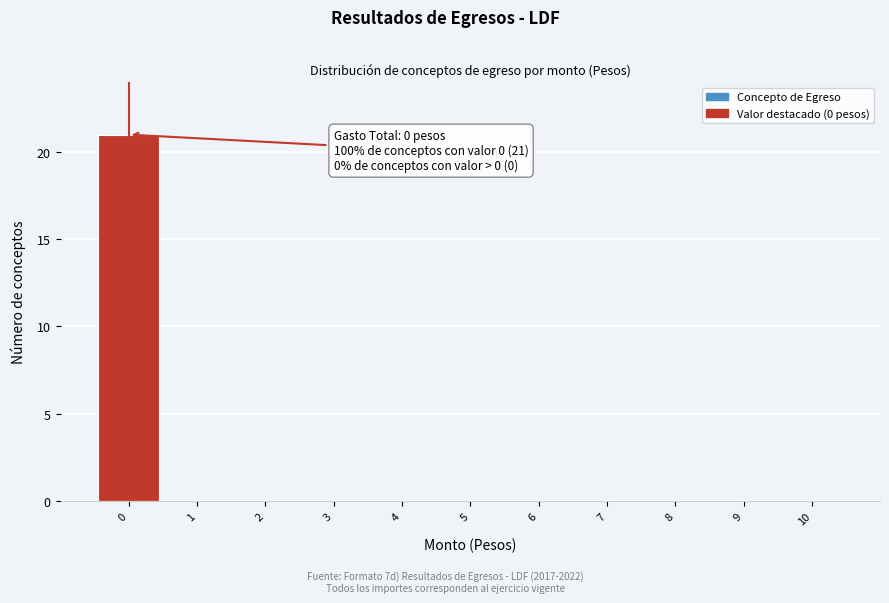

Which range on the x-axis has the tallest bar?

-0.5 to 0.5